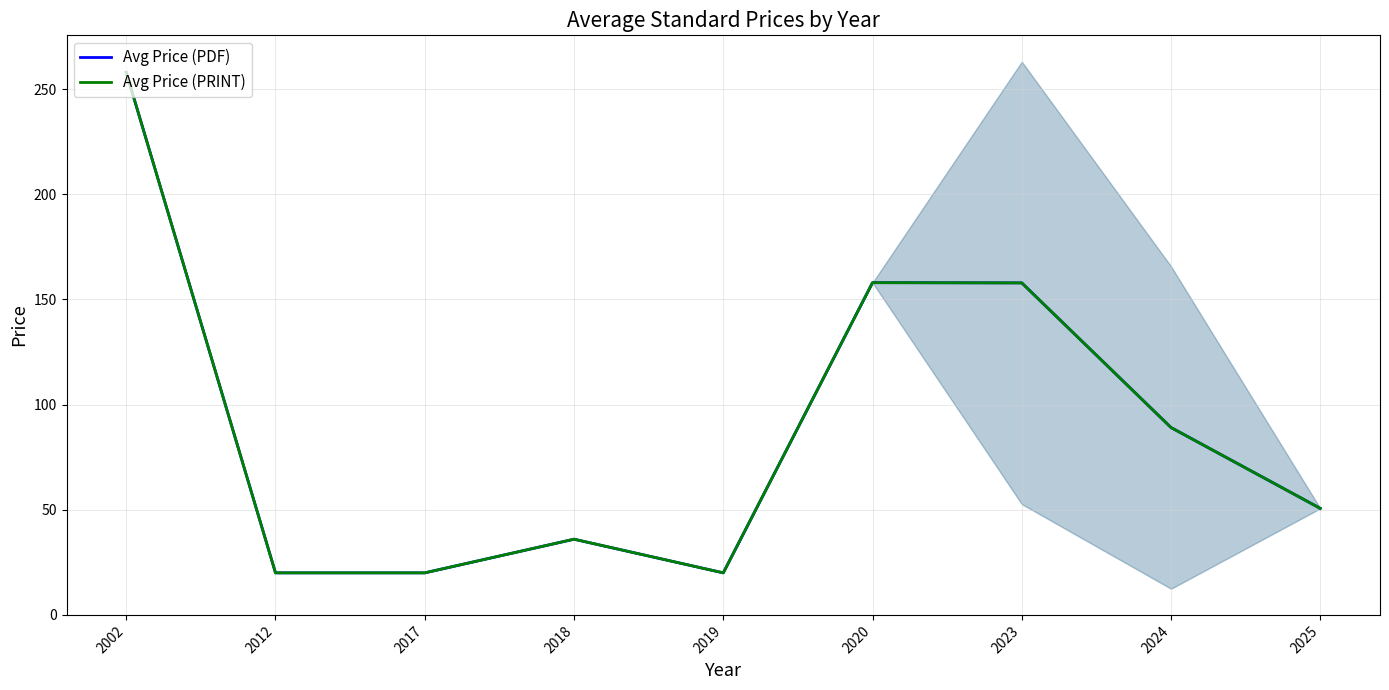

Which series has the widest spread of values?

Avg Price (PDF)